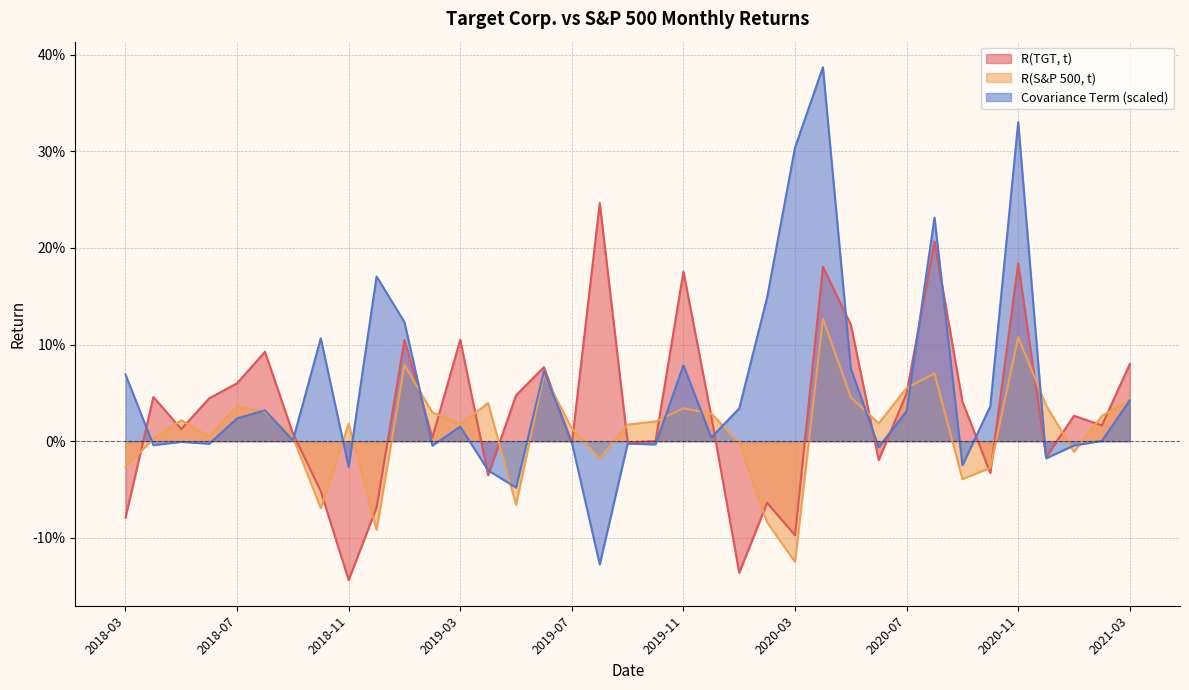

What are all the series names shown in the legend?

R(TGT, t), R(S&P 500, t), Covariance Term (scaled)